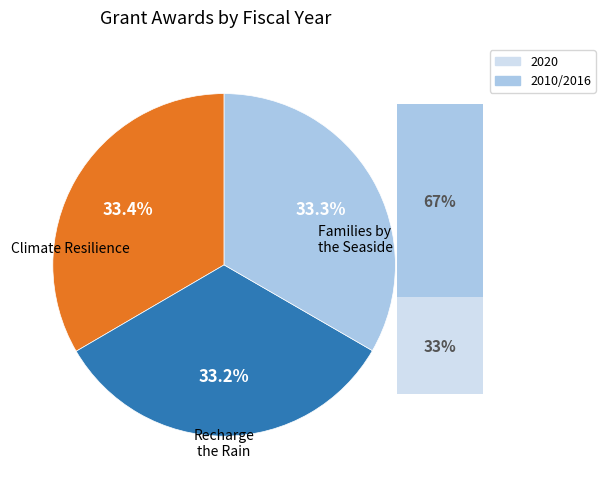

What percentage is NOT represented by Recharge the Rain?

66.7%